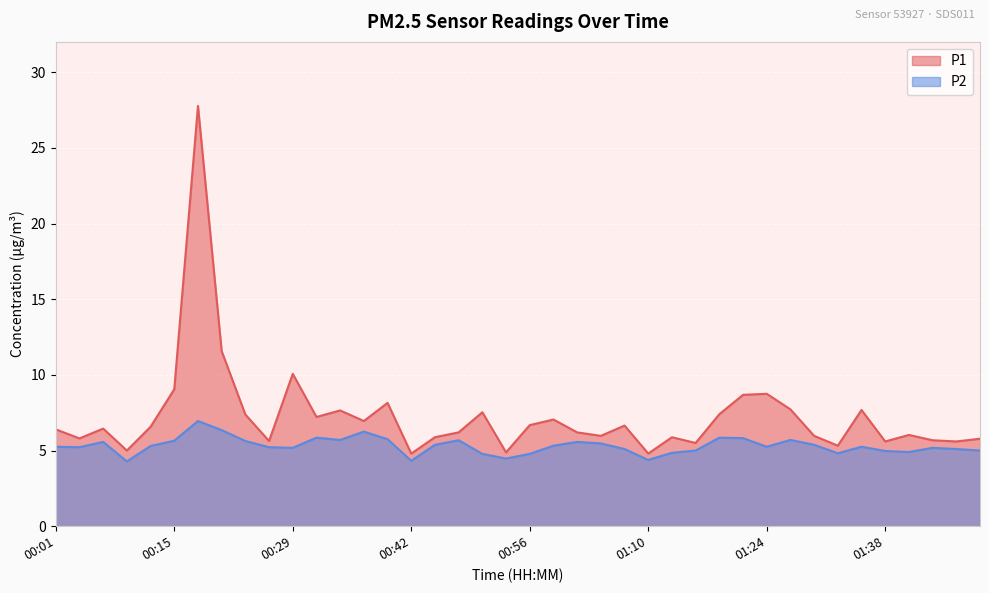

What is the value of the P2 point at the 20th from the left?

4.5